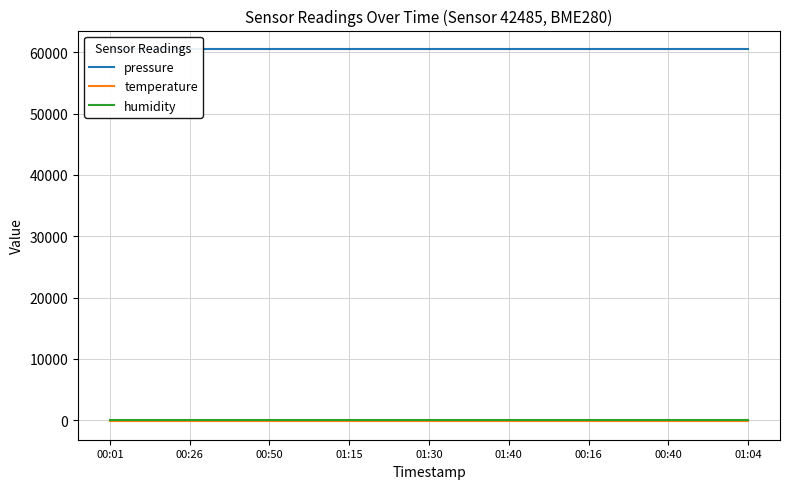

Is the value of temperature at 00:40 greater than the value of humidity at 10?

No